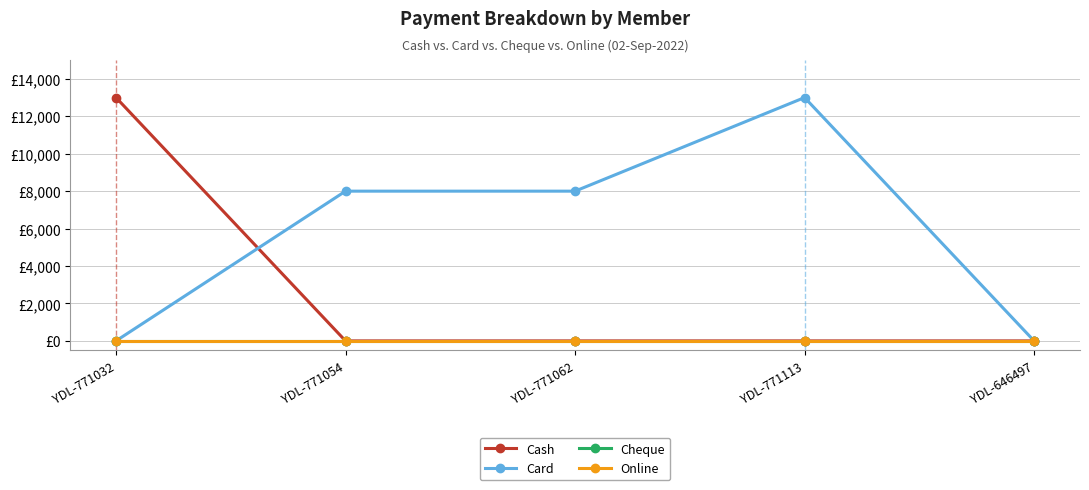

Which category has the lowest value in the Cash series?

YDL-771054